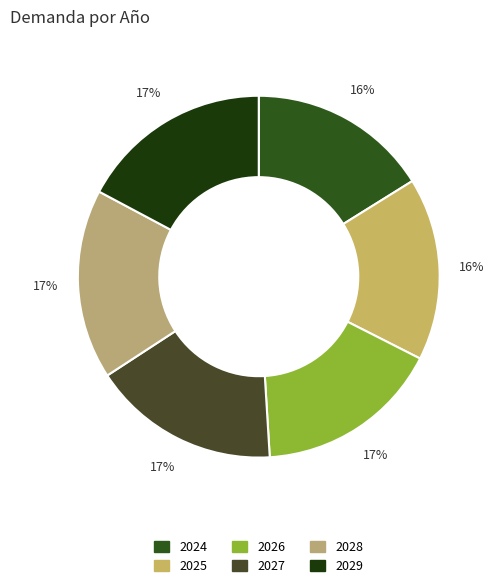

What percentage is the 2024 slice, to the nearest percent?

16%